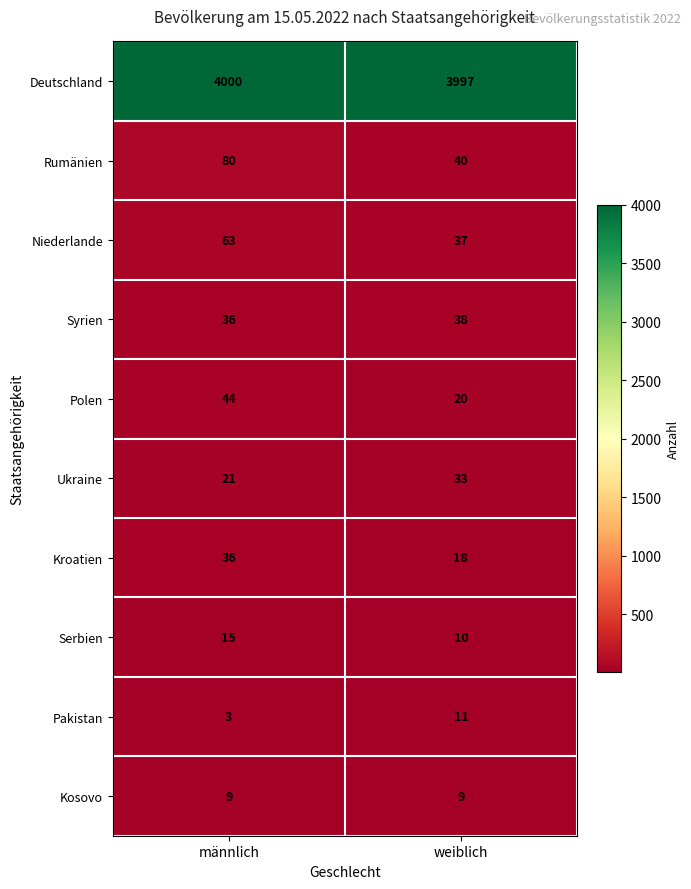

What is the spread (max minus min) of values at weiblich?

3988